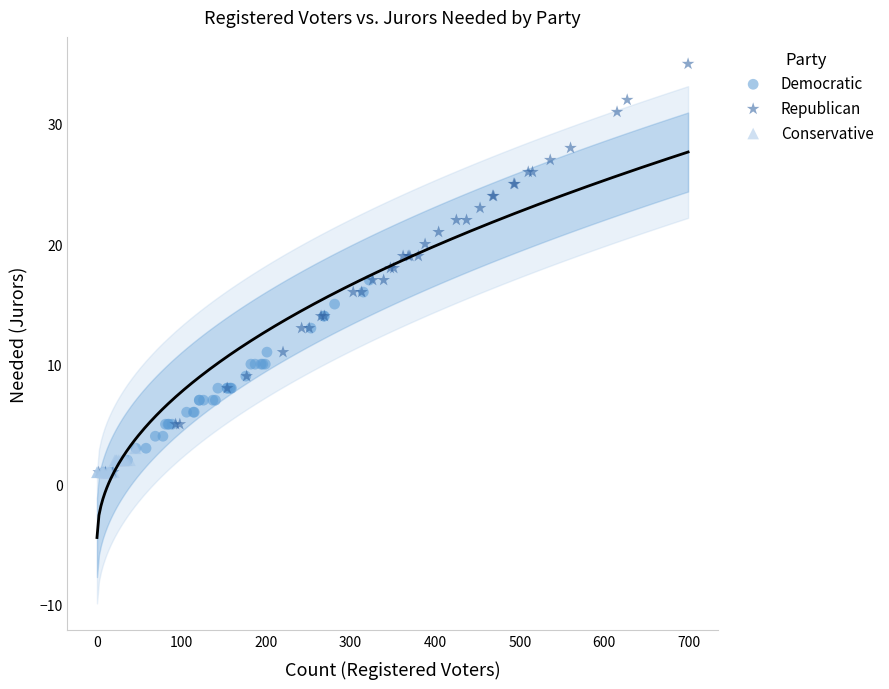

Which series has the largest Y range (max minus min)?

Republican